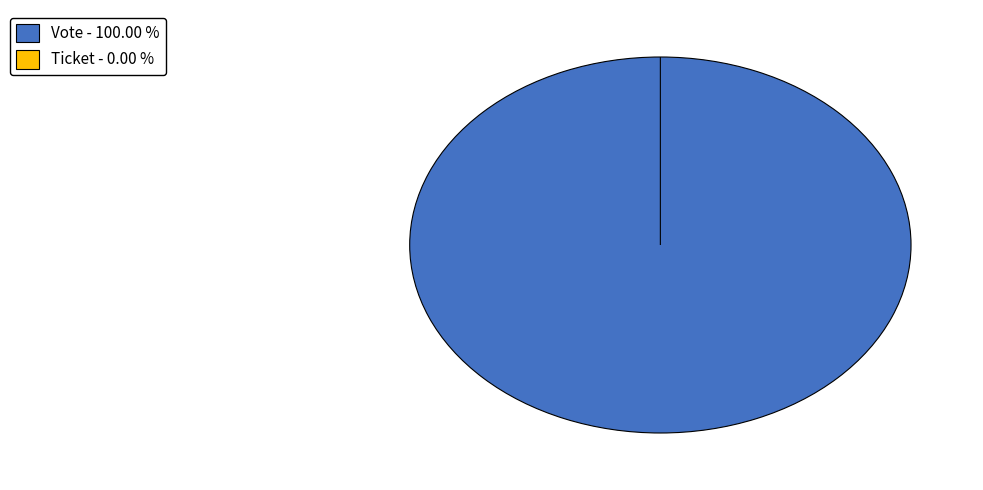

Which has a higher value, Ticket or Vote?

Vote